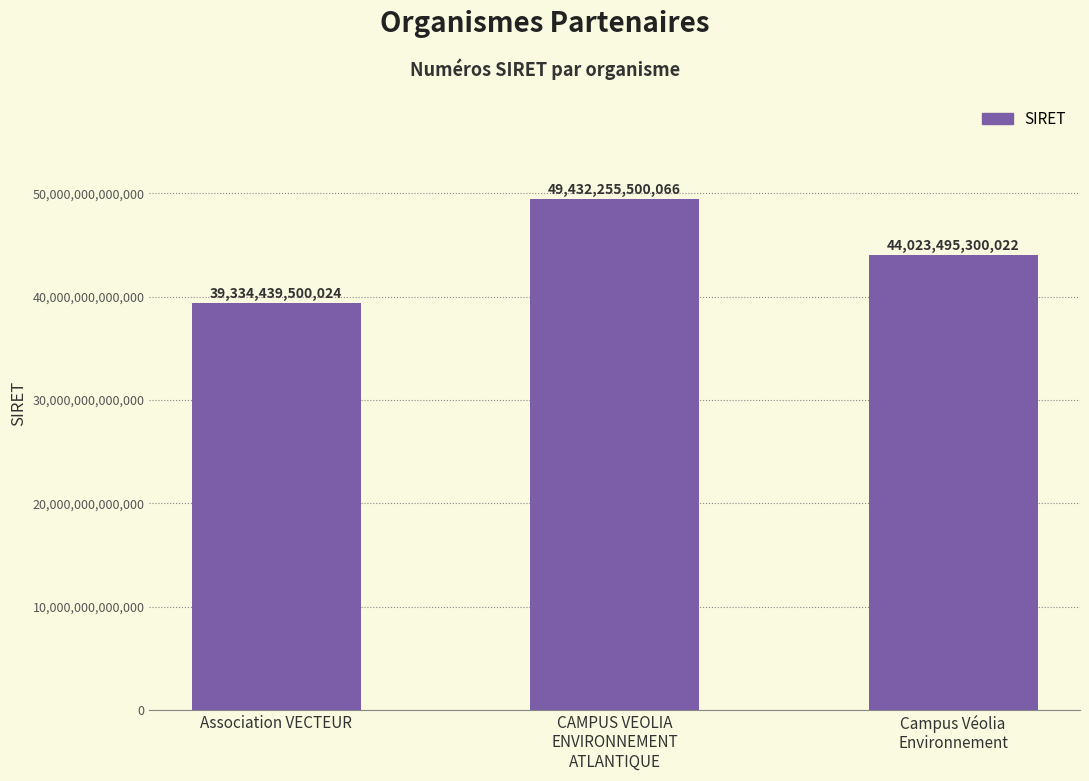

How many values are between 39334439500024 and 49432255500066?

3